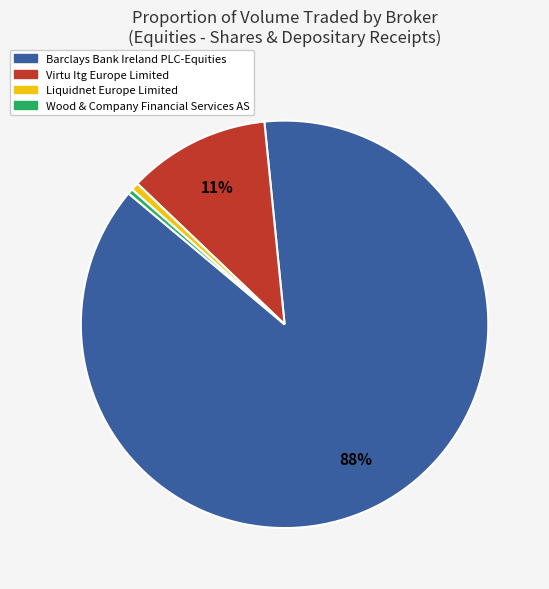

Which category has the biggest portion of the pie?

Barclays Bank Ireland PLC-Equities